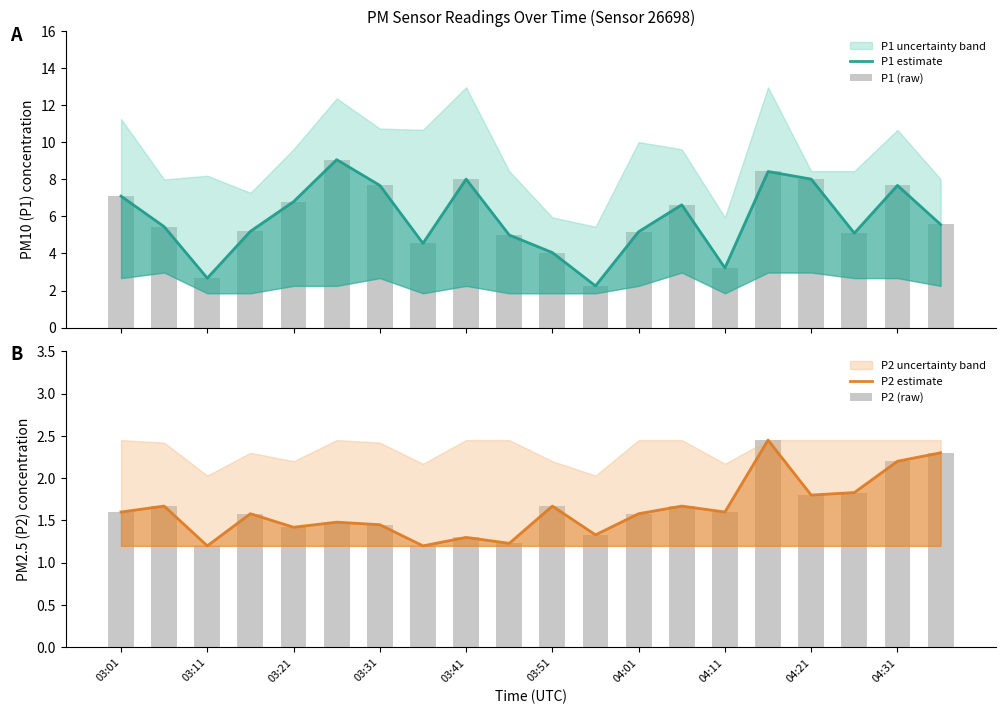

The value of P2 (raw) at 04:31 is 0.7. True or false?

False